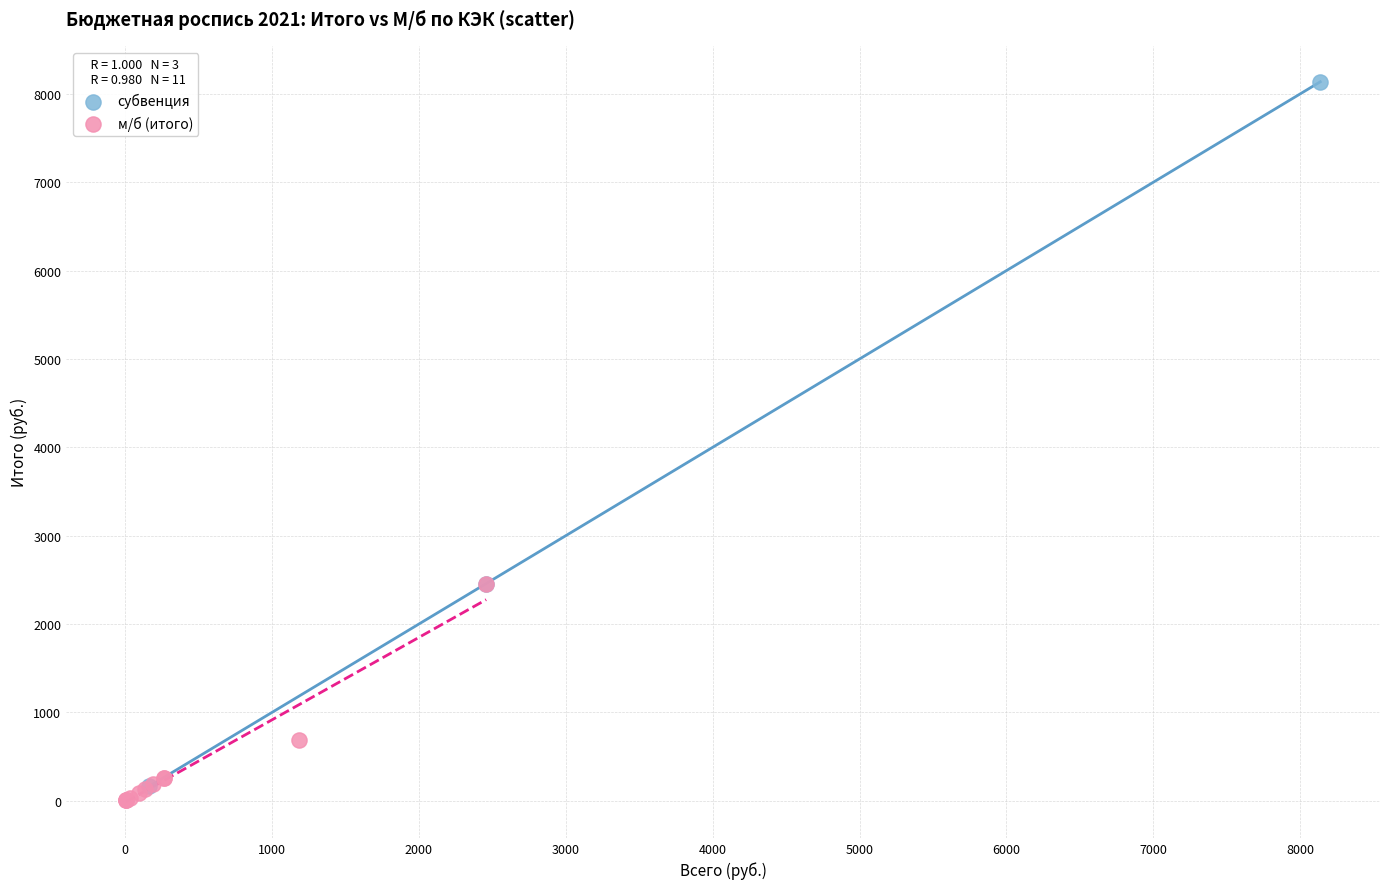

Which series reaches the maximum Y coordinate?

субвенция